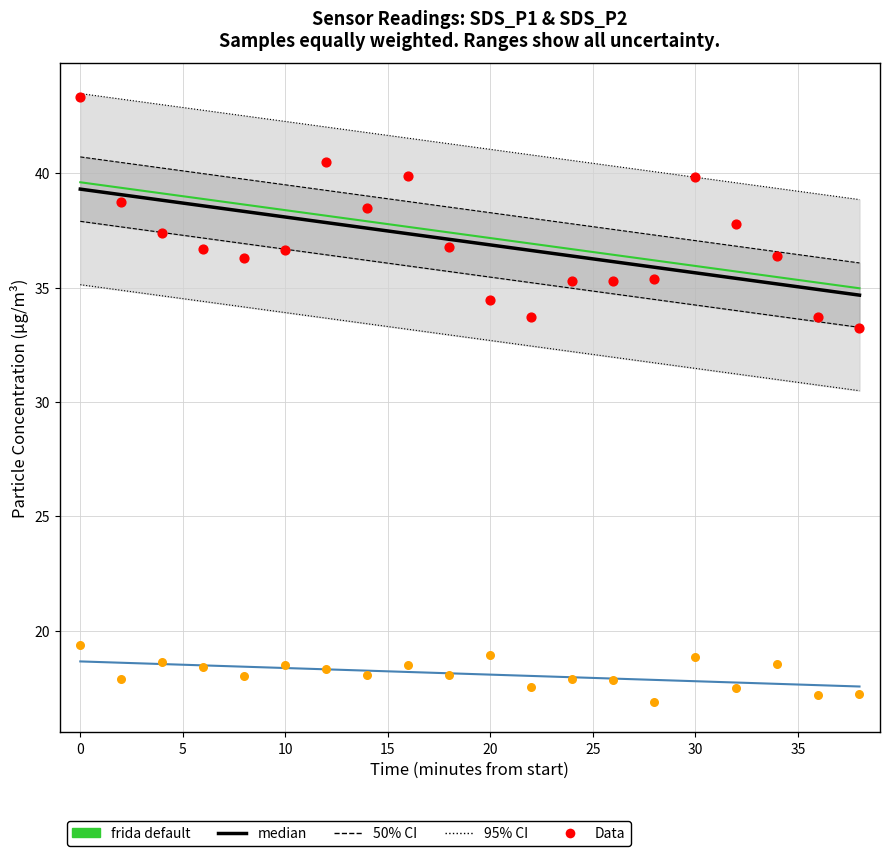

What is the total value across all series at 15?

149.7